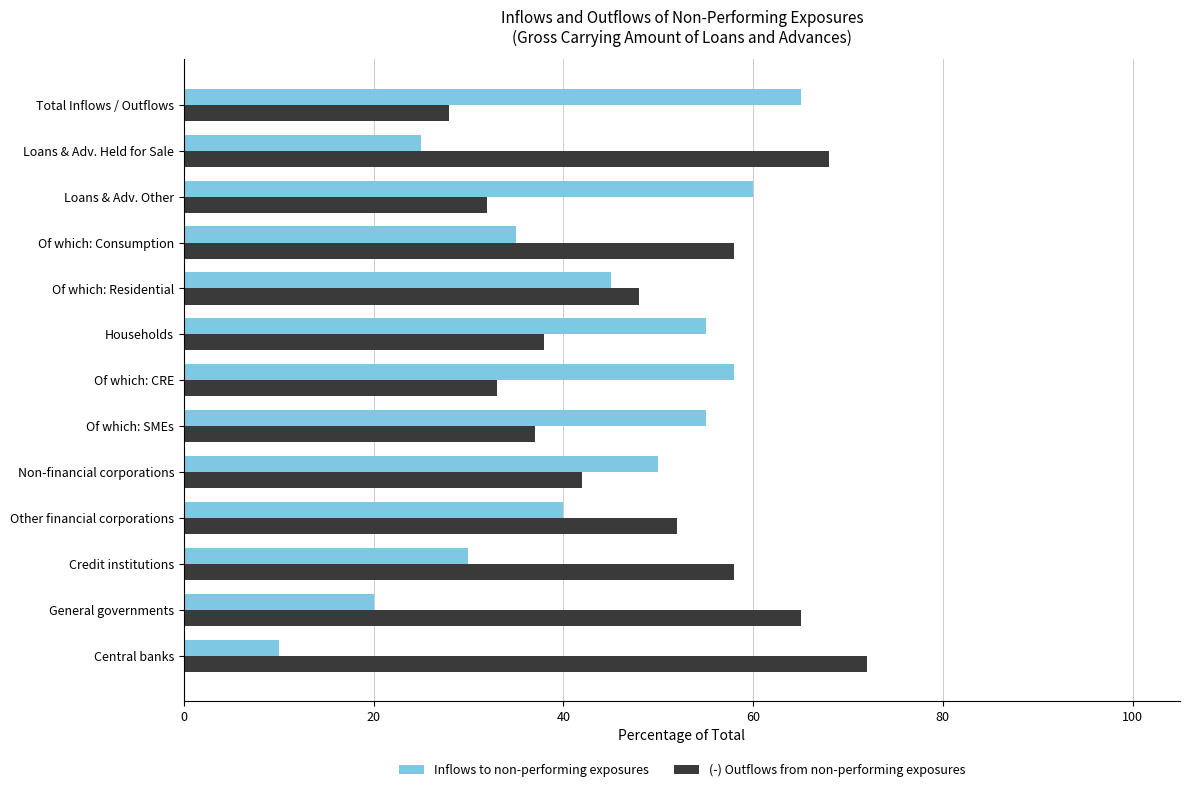

What is the maximum value shown in the chart?

72